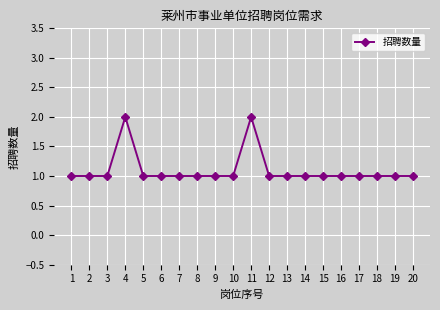

What is the sum of all values?

22